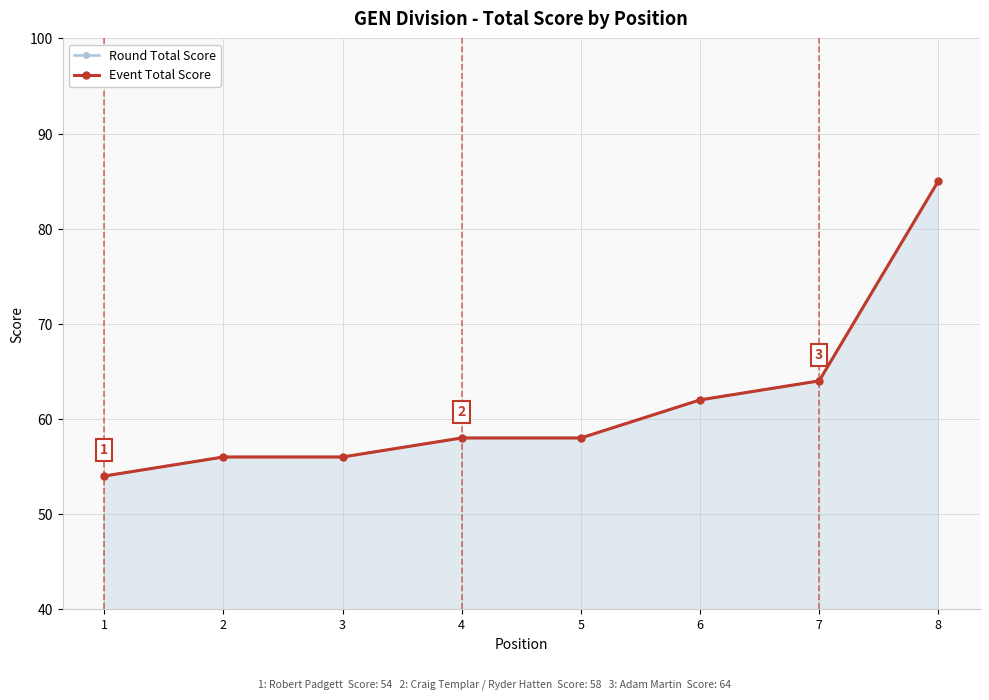

Count the number of data series in this chart.

2